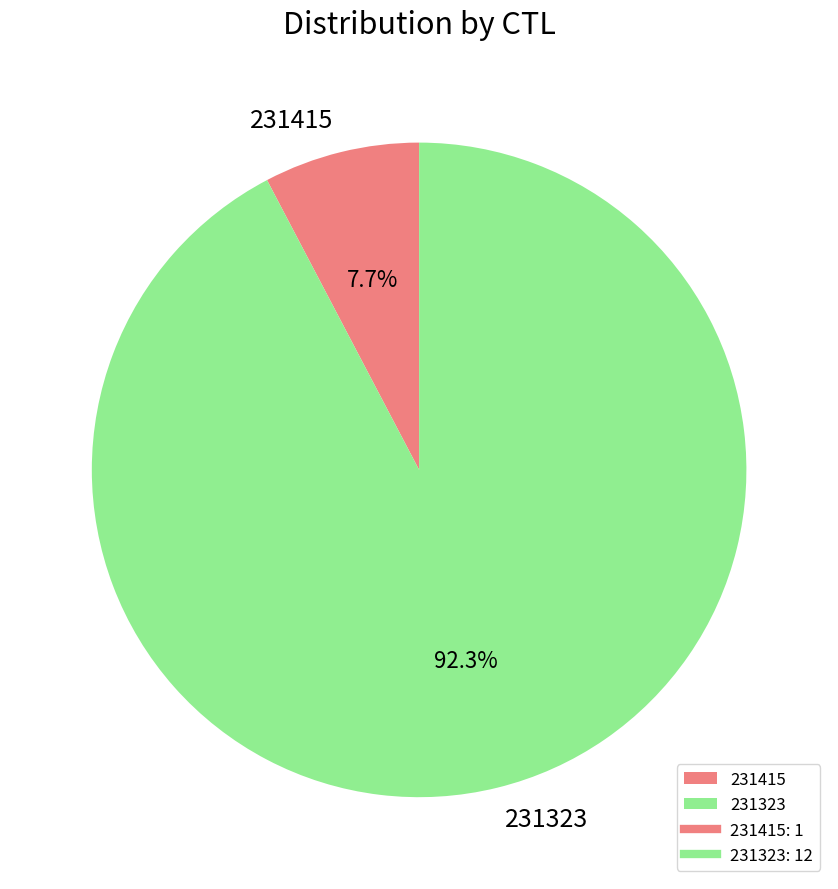

Approximately how many times larger is the value at 231323 compared to 231415?

12.0